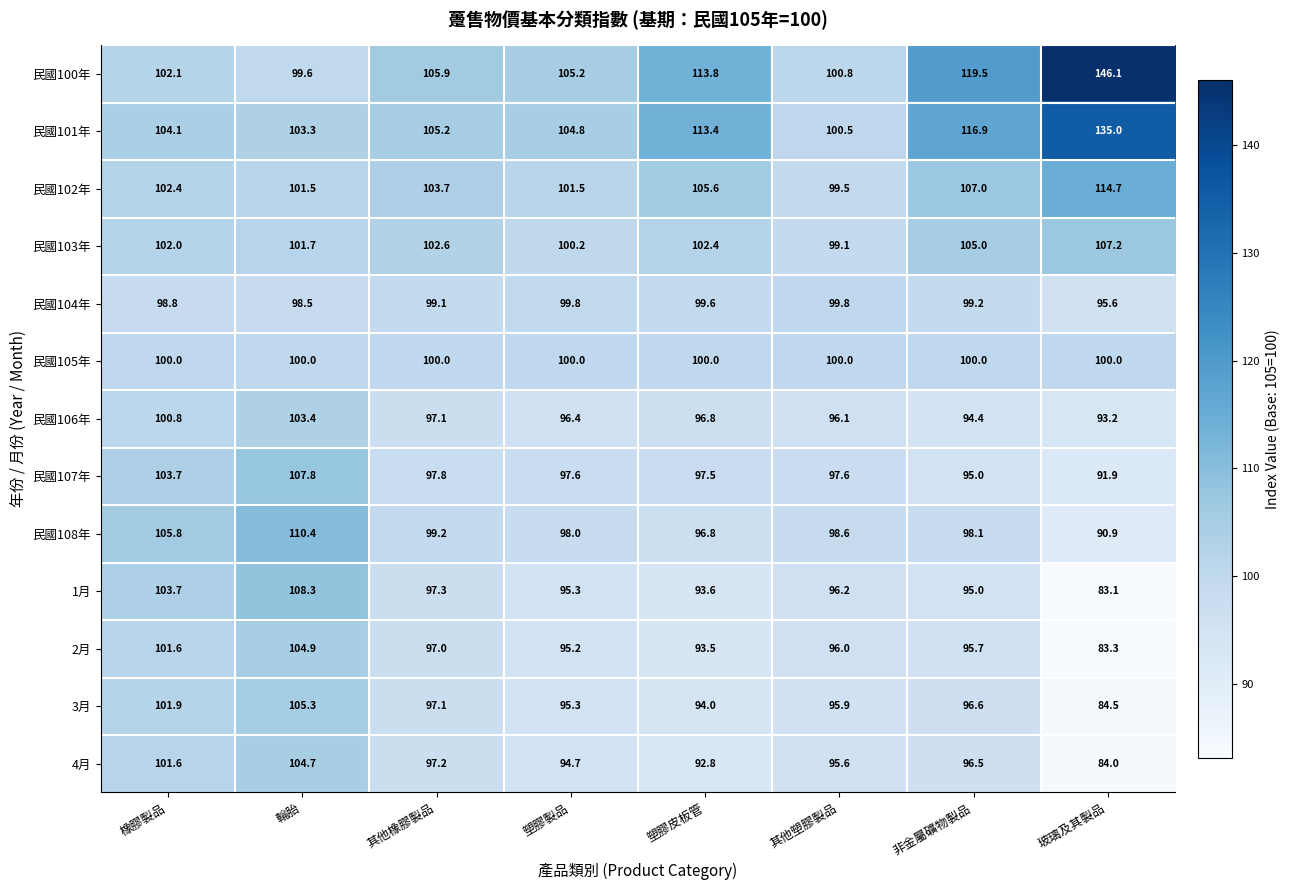

What is the approximate value of 民國106年 at 玻璃及其製品?

93.2